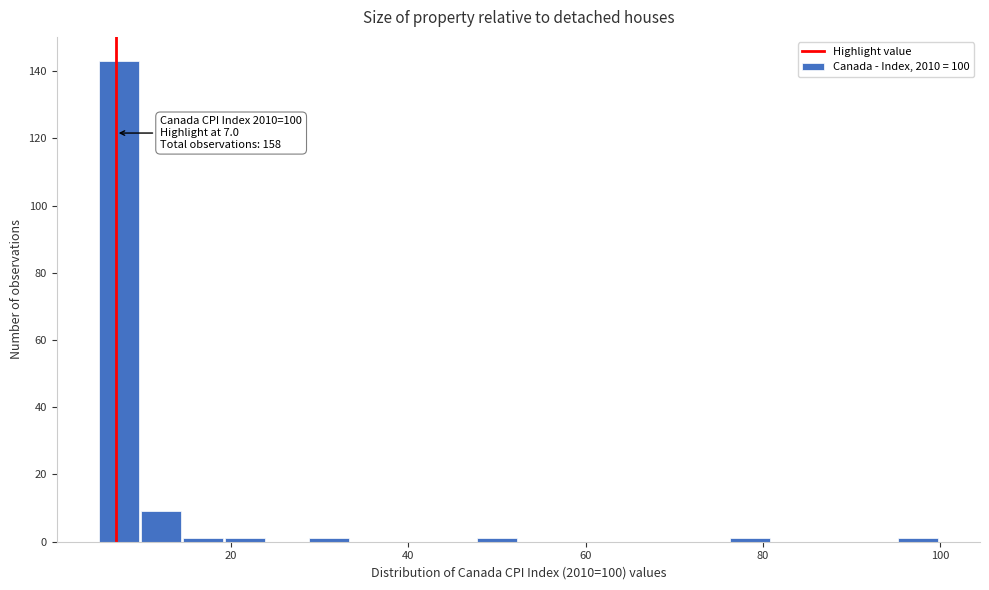

Read against the x-axis, roughly where is the centre of the tallest bar?

8